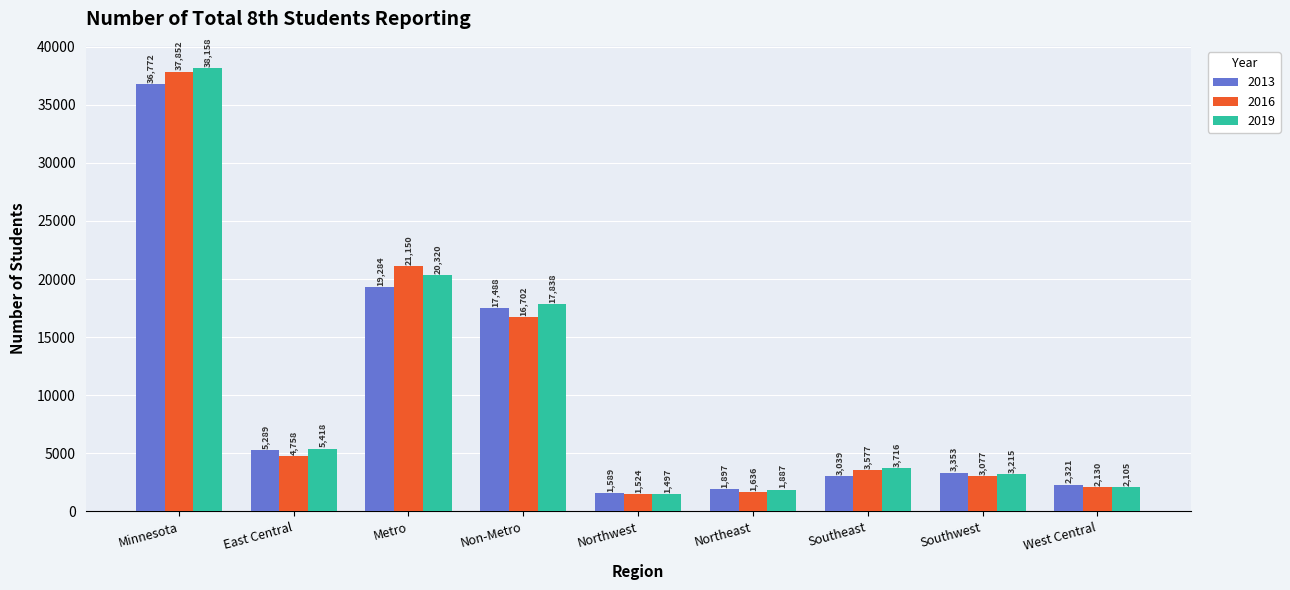

At which label is 2016 closest to 19688?

Metro